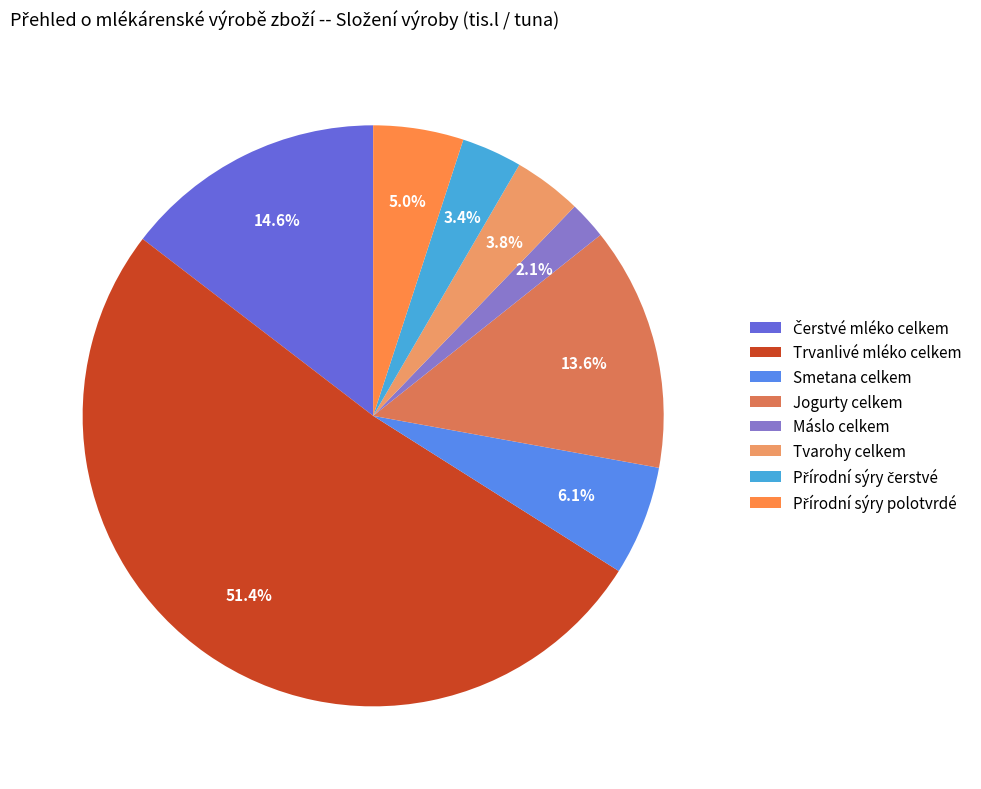

To the nearest percent, what is the difference between the largest and smallest slice percentages?

49%